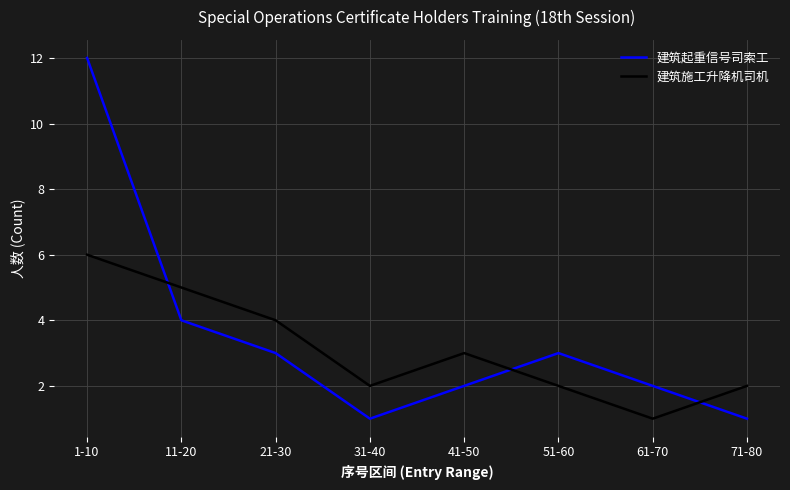

Which series has the widest spread of values?

建筑起重信号司索工